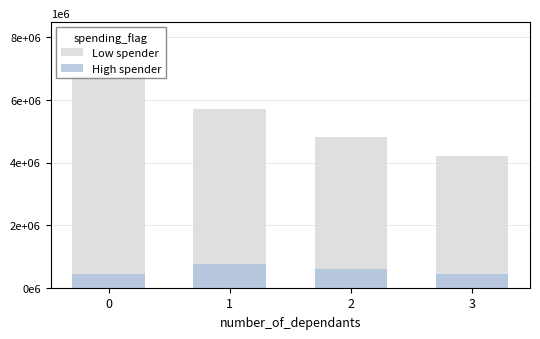

What is the difference between the High spender values at 1 and 3?

300000